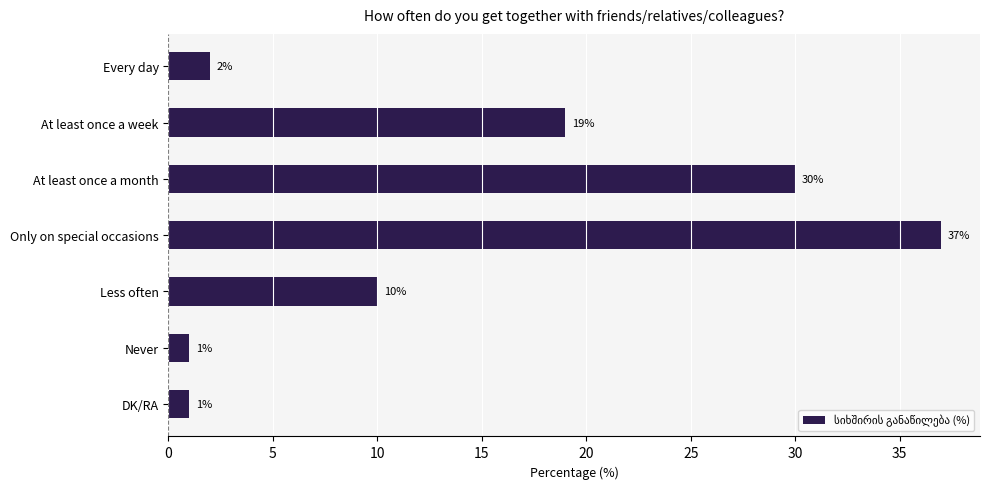

The value at At least once a week is 19. True or false?

True